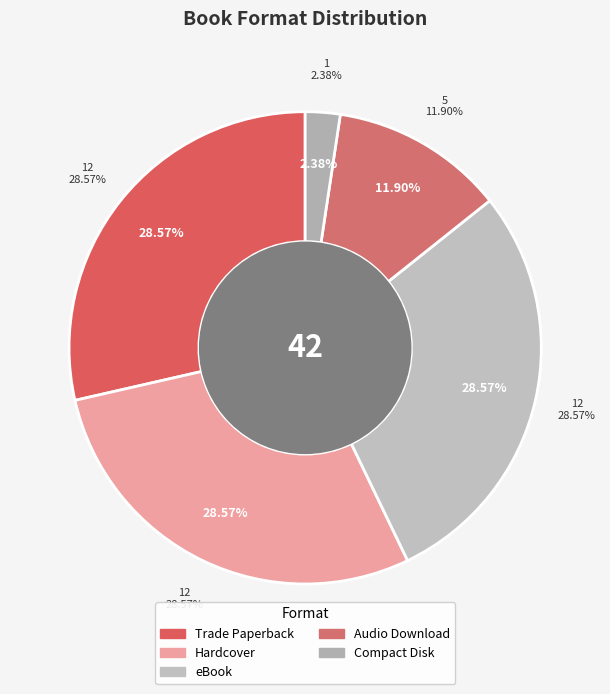

Is there any slice that represents more than half of the pie?

No